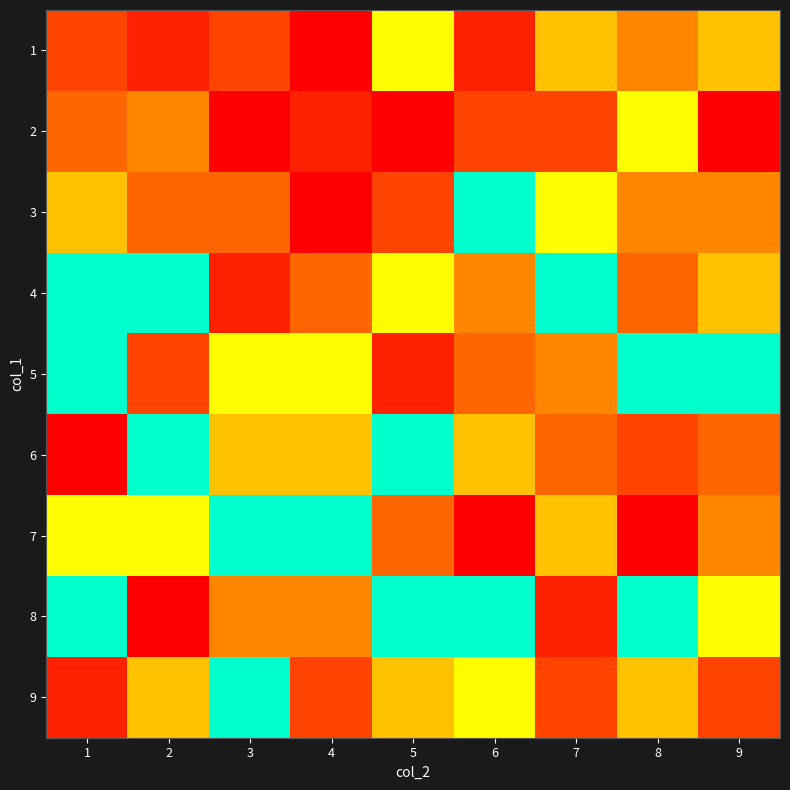

What is the spread (max minus min) of values at 2?

8